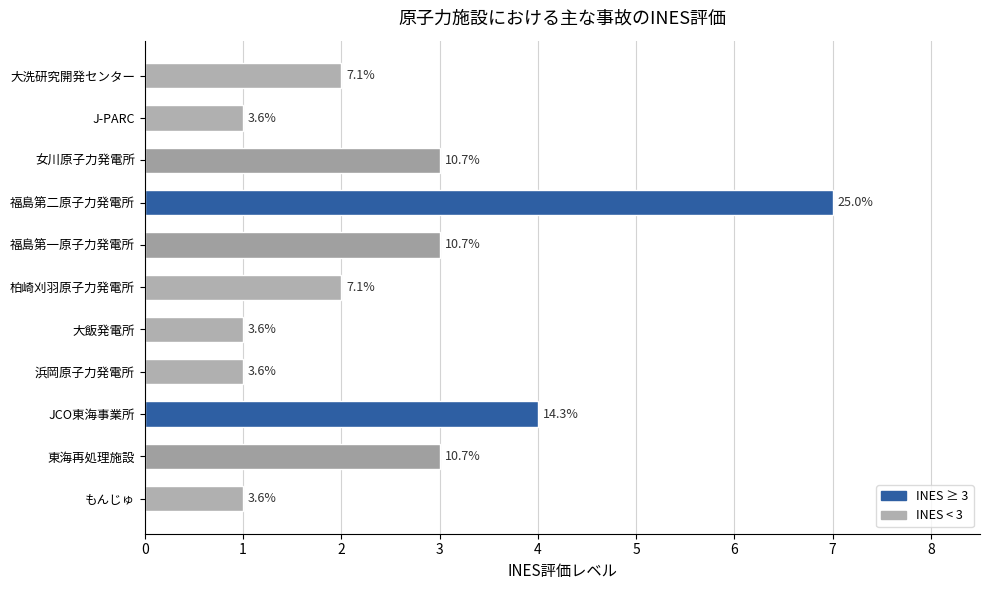

Does the chart contain any negative values?

No